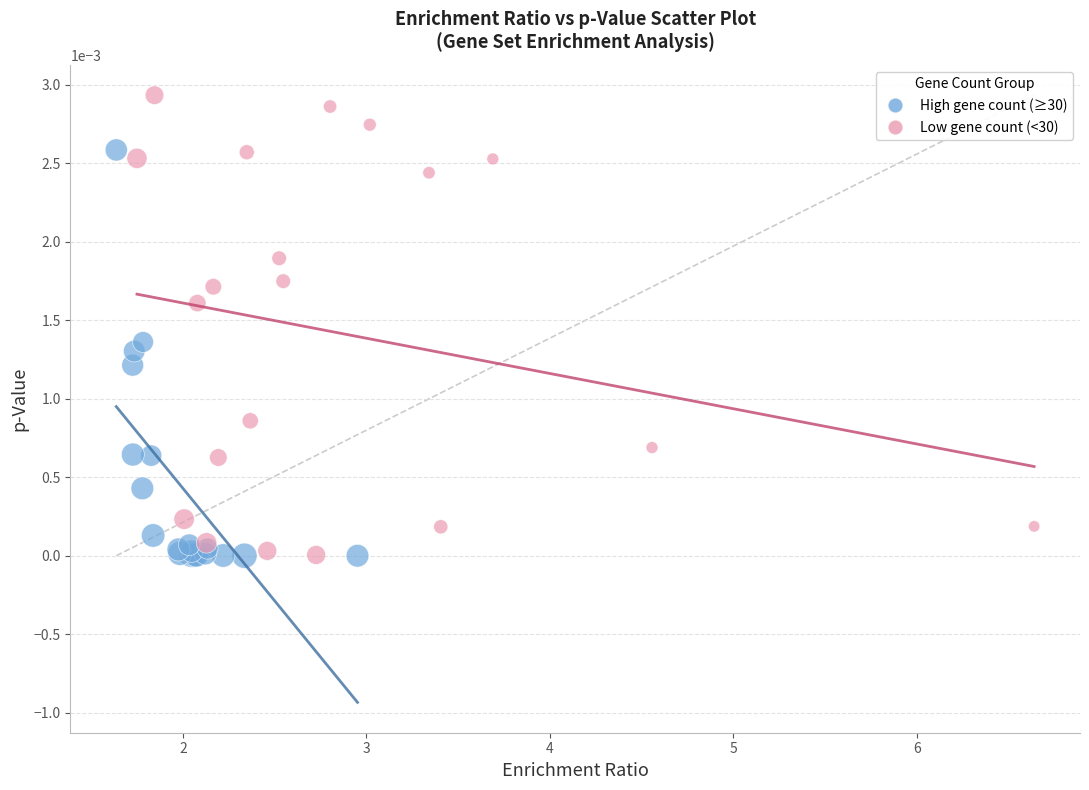

Which series has the widest spread of Y values?

Low gene count (<30)